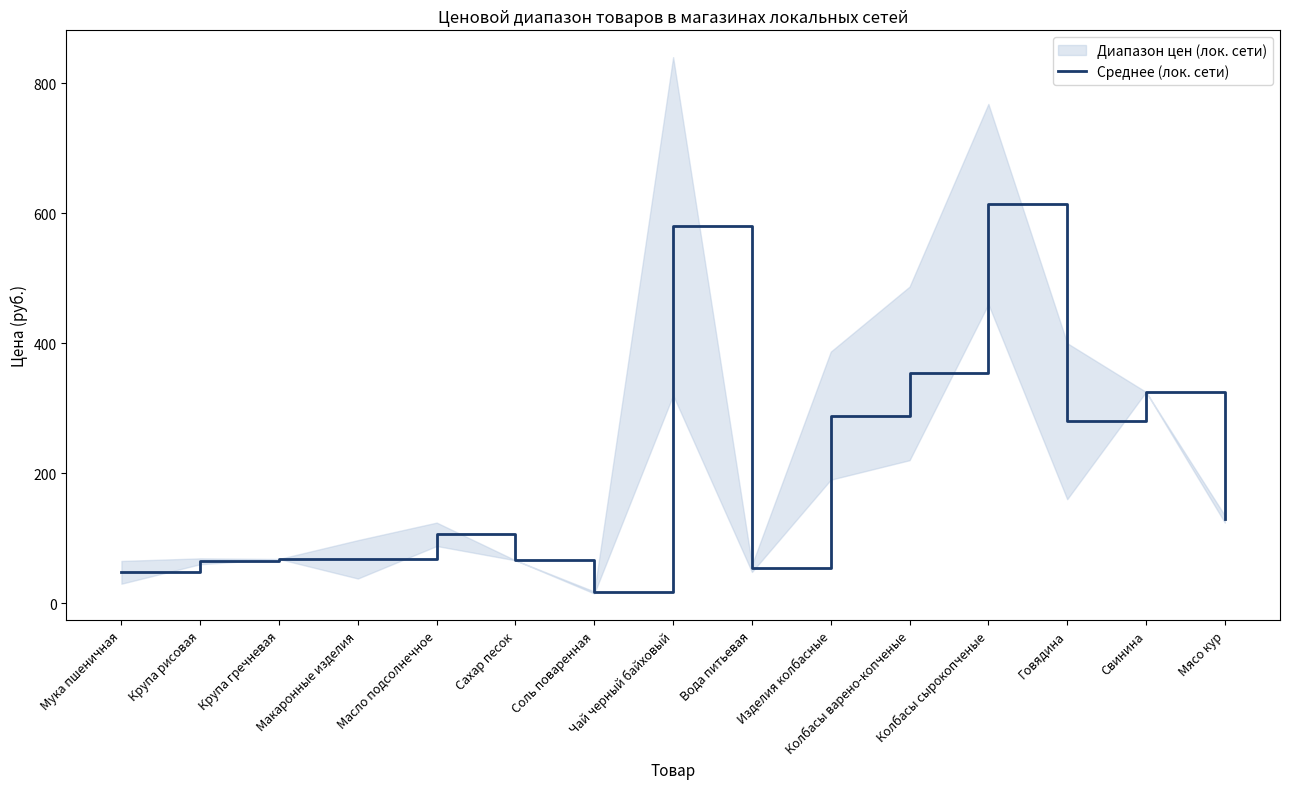

How many lines are shown in the chart?

1